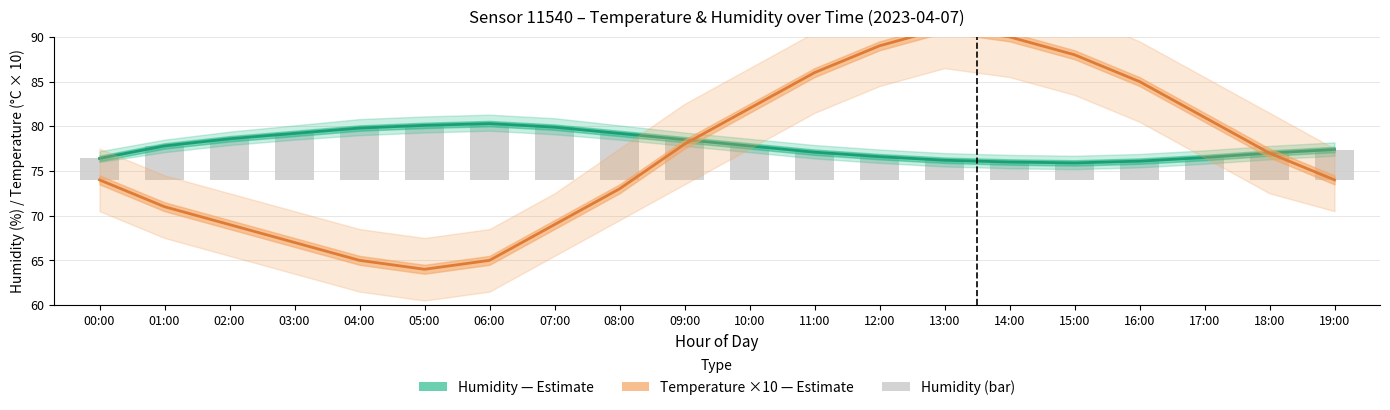

At 09:00, list the series in order from smallest to largest.

humidity (bar), Temperature (°C ×10) — Estimate, Humidity (%) — Estimate